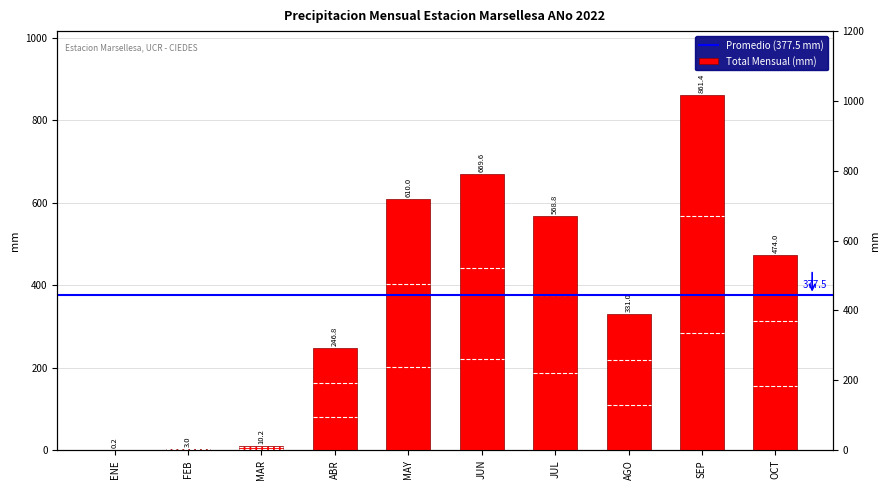

What is the difference between the second highest and minimum values?

669.4